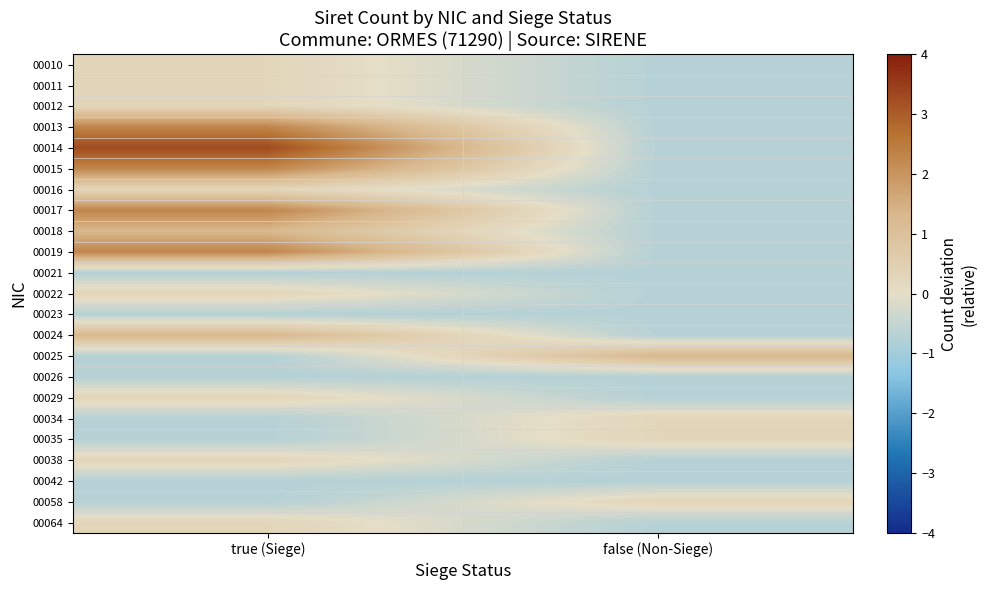

Which series has the largest total across all categories?

00014